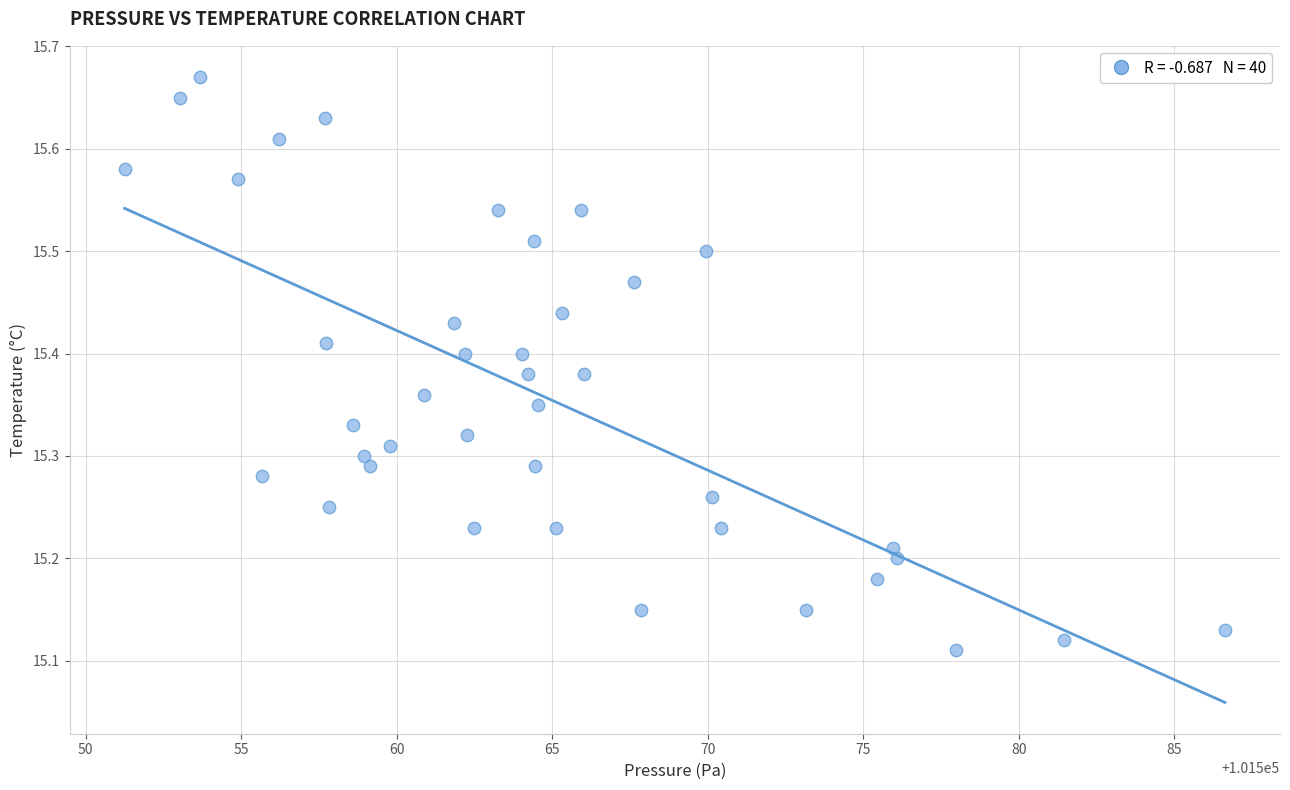

What is the range of X values (max minus min)?

35.4